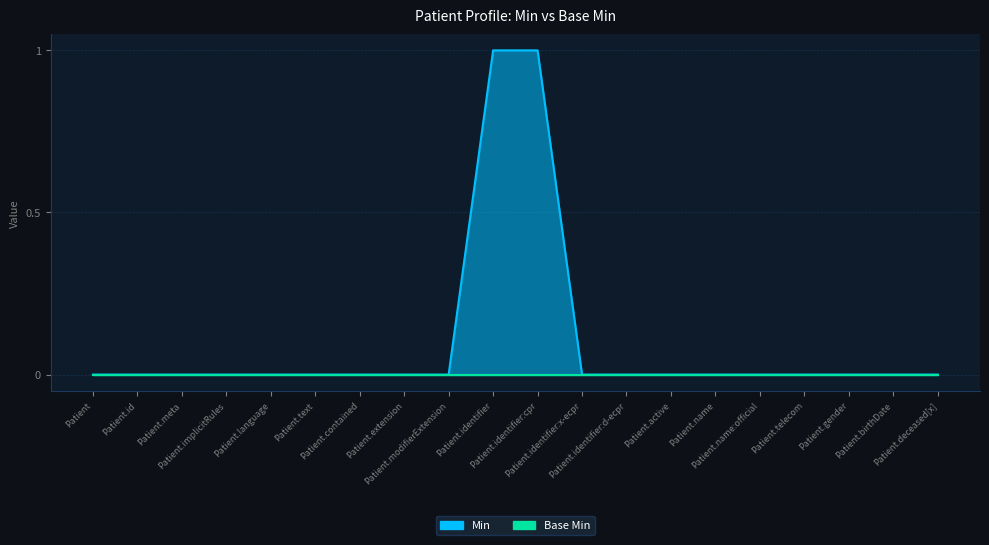

What is the label of the 6th point from the left?

Patient.text